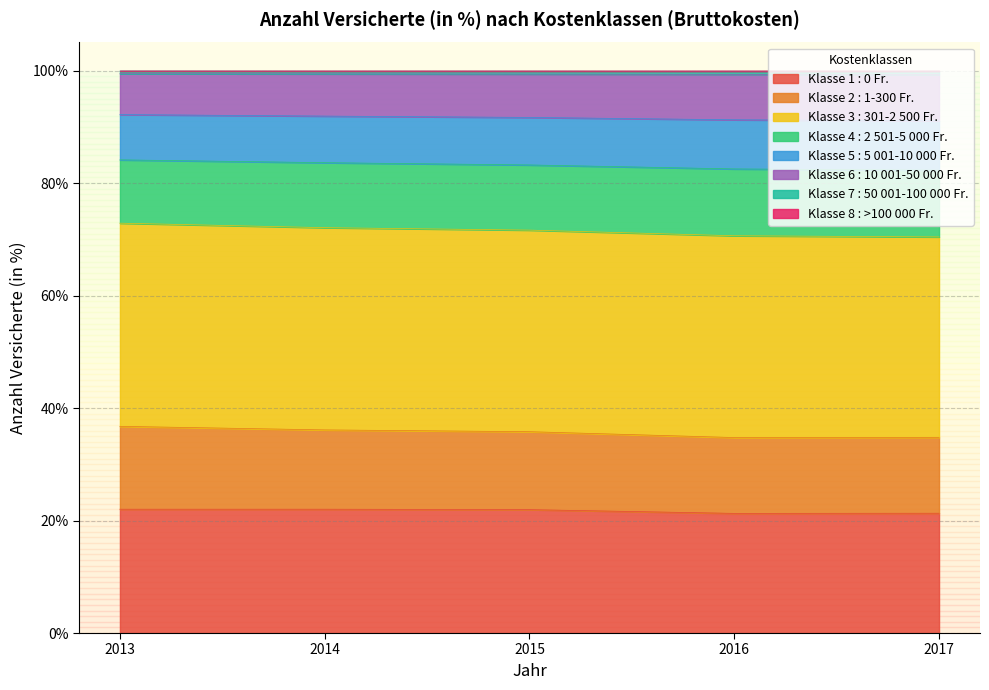

What is the highest value of the Klasse 1 : 0 Fr. series?

22.0